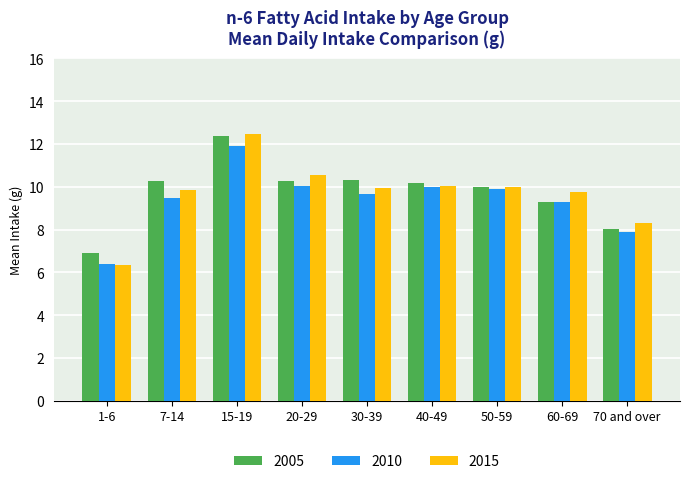

What is the label of the 4th bar from the left?

20-29